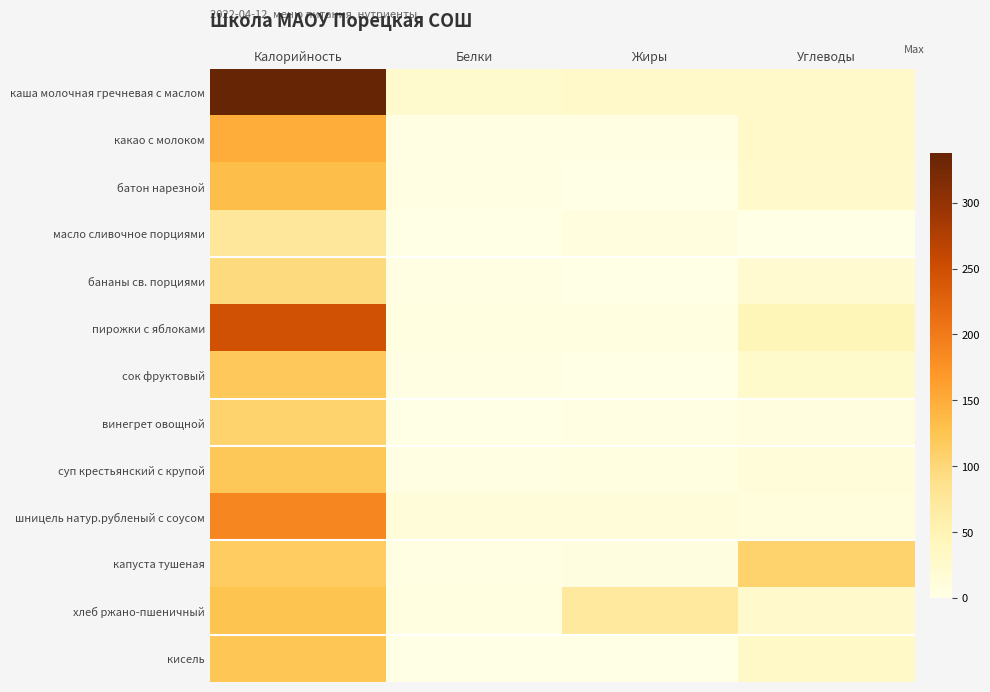

Between Белки and Жиры, which series saw the biggest shift?

хлеб ржано-пшеничный